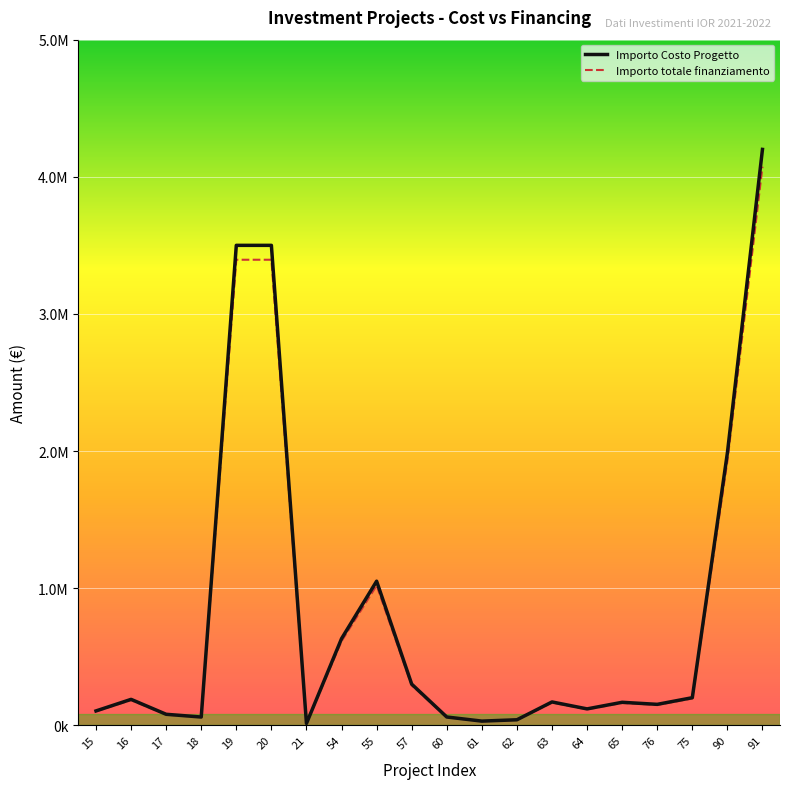

What is the label of the 19th point from the left?

90